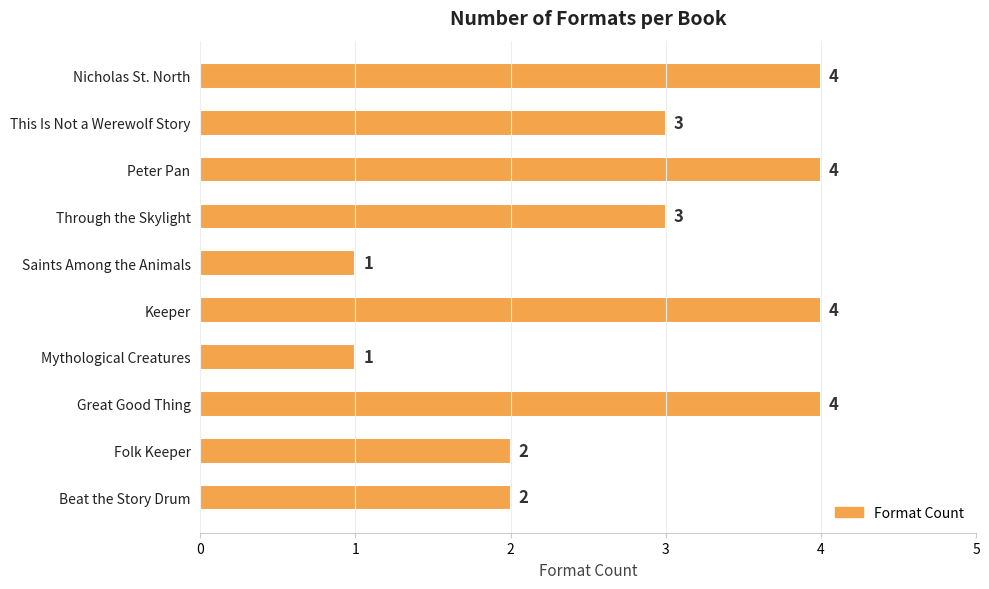

What is the change in value from This Is Not a Werewolf Story to Great Good Thing?

+1